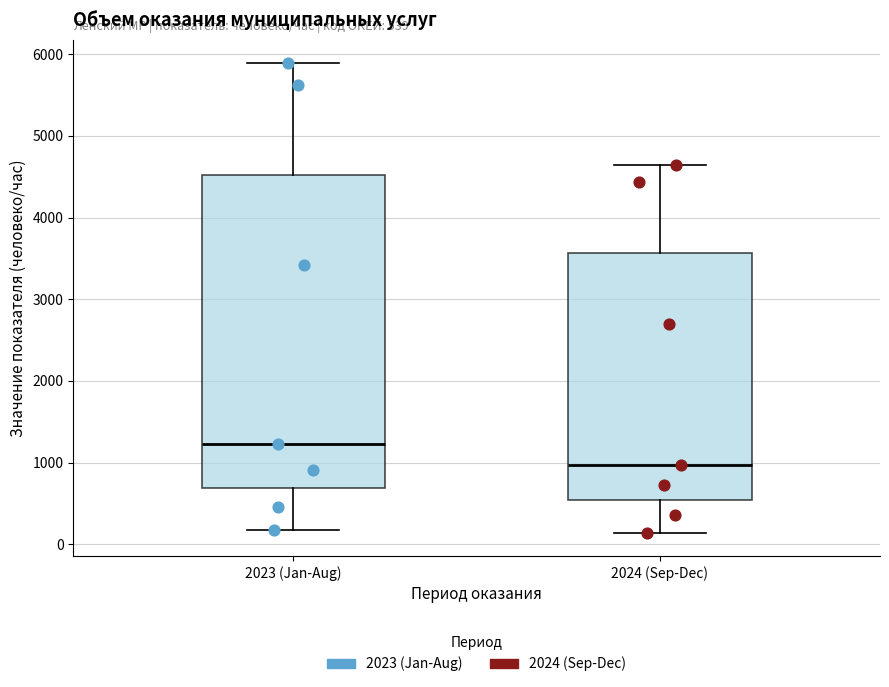

Which box has the highest median line?

2023 (Jan-Aug)